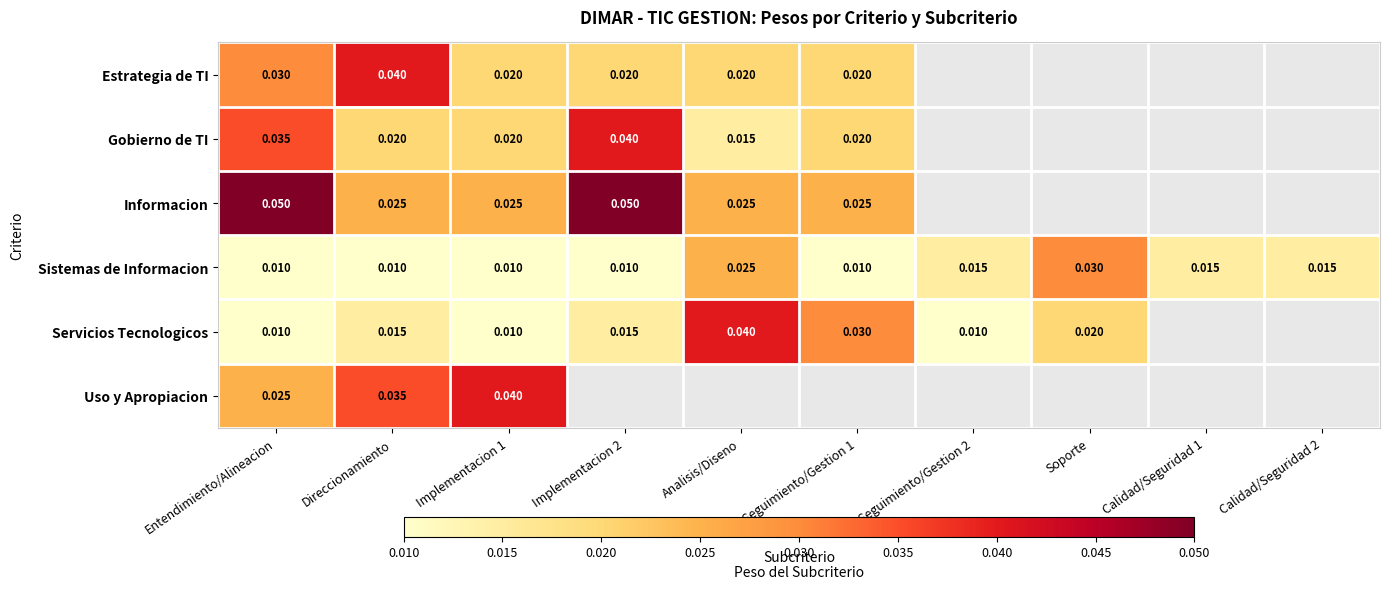

How many Sistemas de Informacion values are between 0 and 1?

10